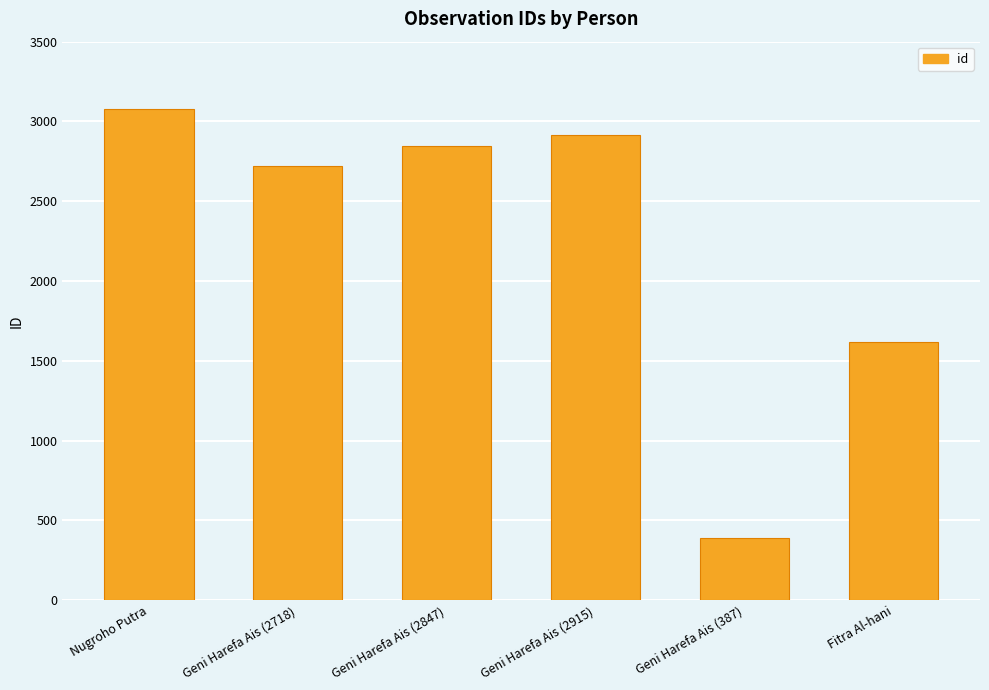

Rank the categories by value from lowest to highest.

Geni Harefa Ais (387), Fitra Al-hani, Geni Harefa Ais (2718), Geni Harefa Ais (2847), Geni Harefa Ais (2915), Nugroho Putra